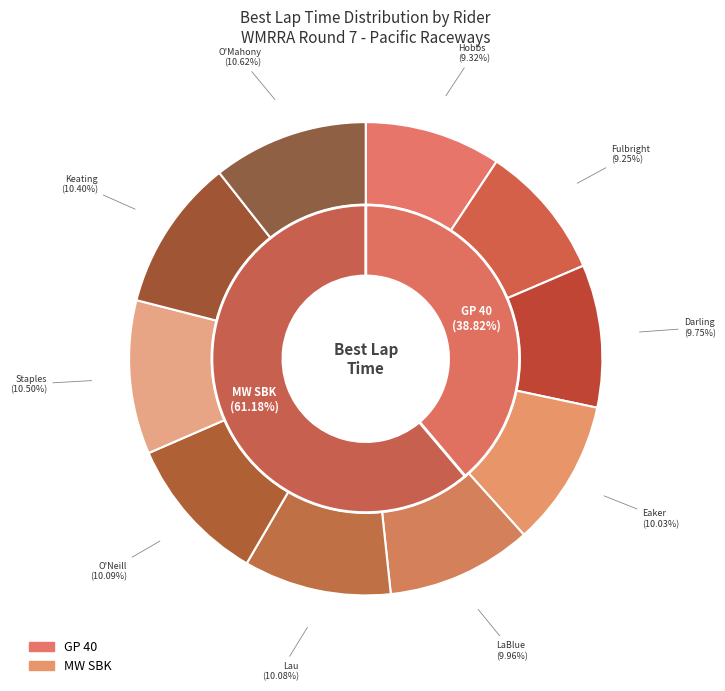

Count the number of slices in the pie.

10